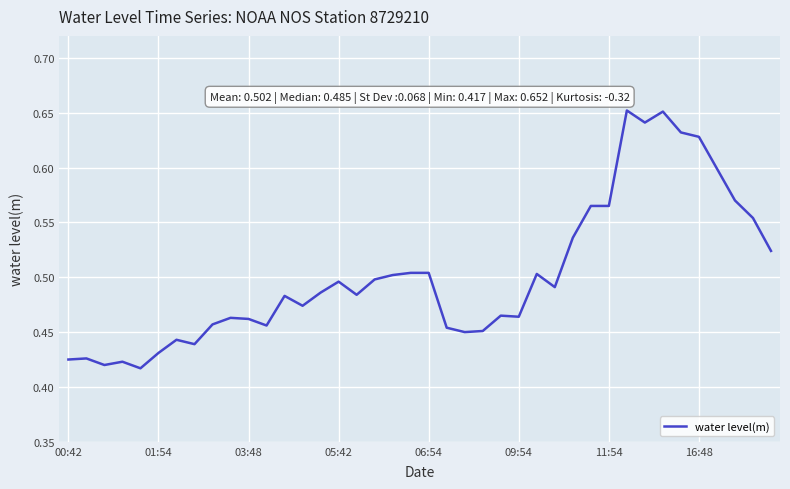

How many lines are shown in the chart?

1